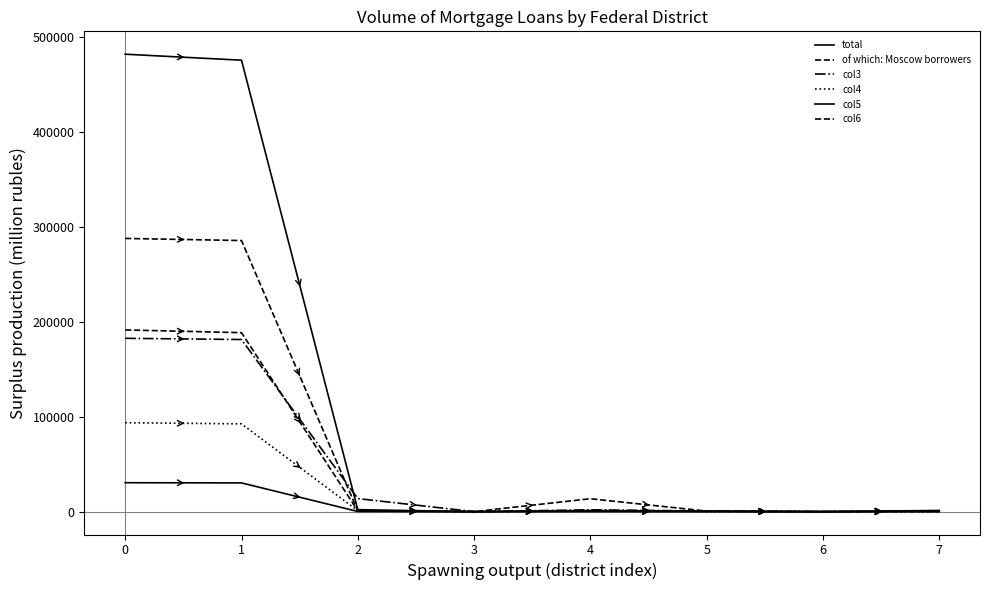

Is this an area chart (filled region under the line)?

No